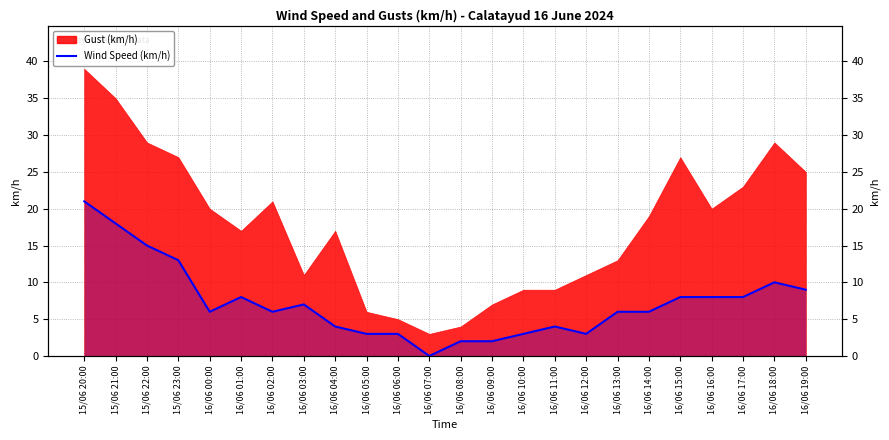

Is it true that the value at 16/06 02:00 is 6?

True